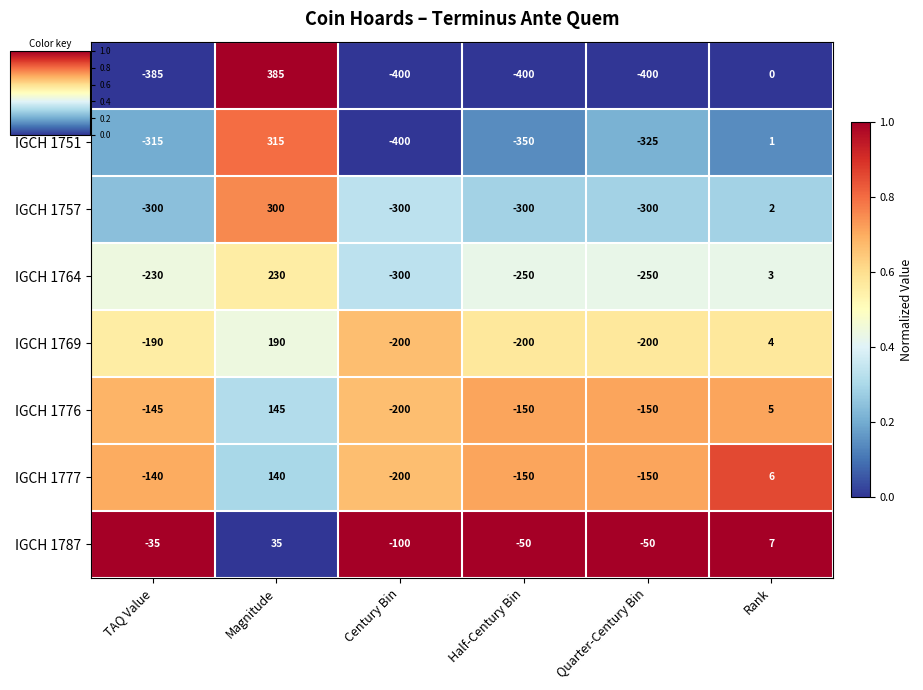

How many data points does each series have?

6